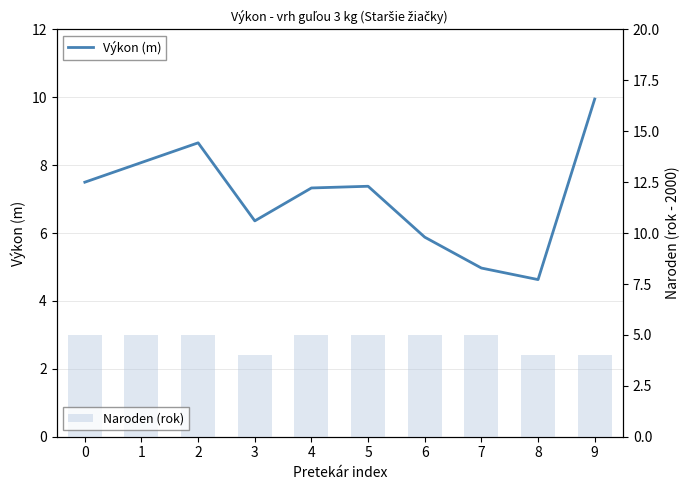

What is the difference between the maximum and second lowest values in the Naroden (rok) series?

1.0